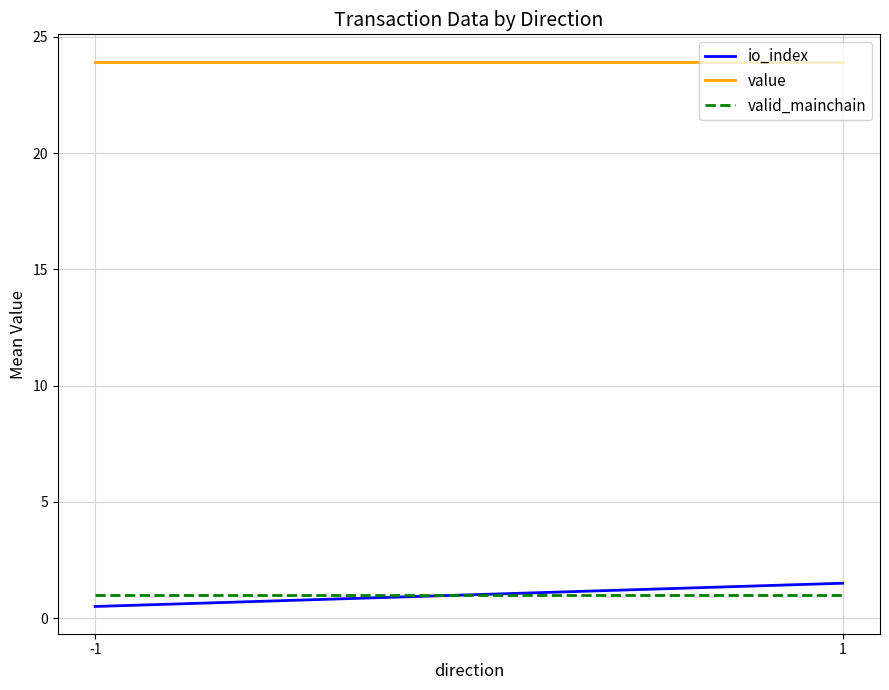

At which category is the sum across all series the highest?

1